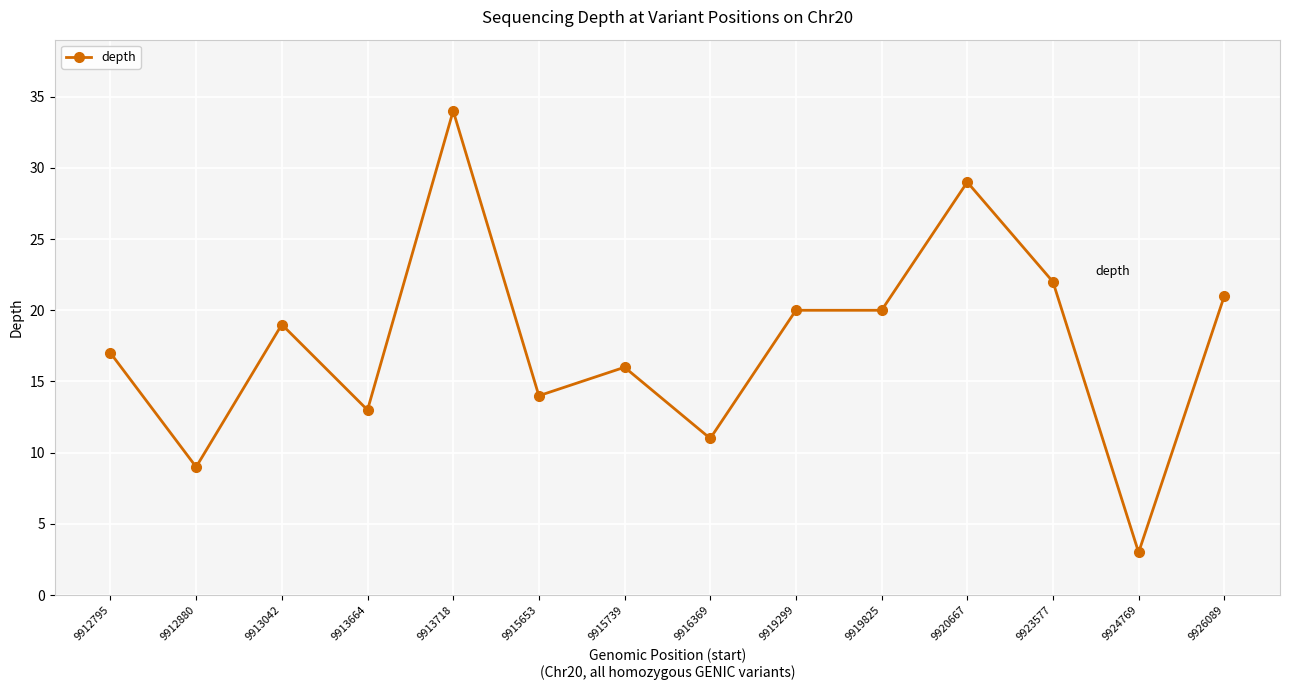

What is the difference between the maximum and minimum values?

31